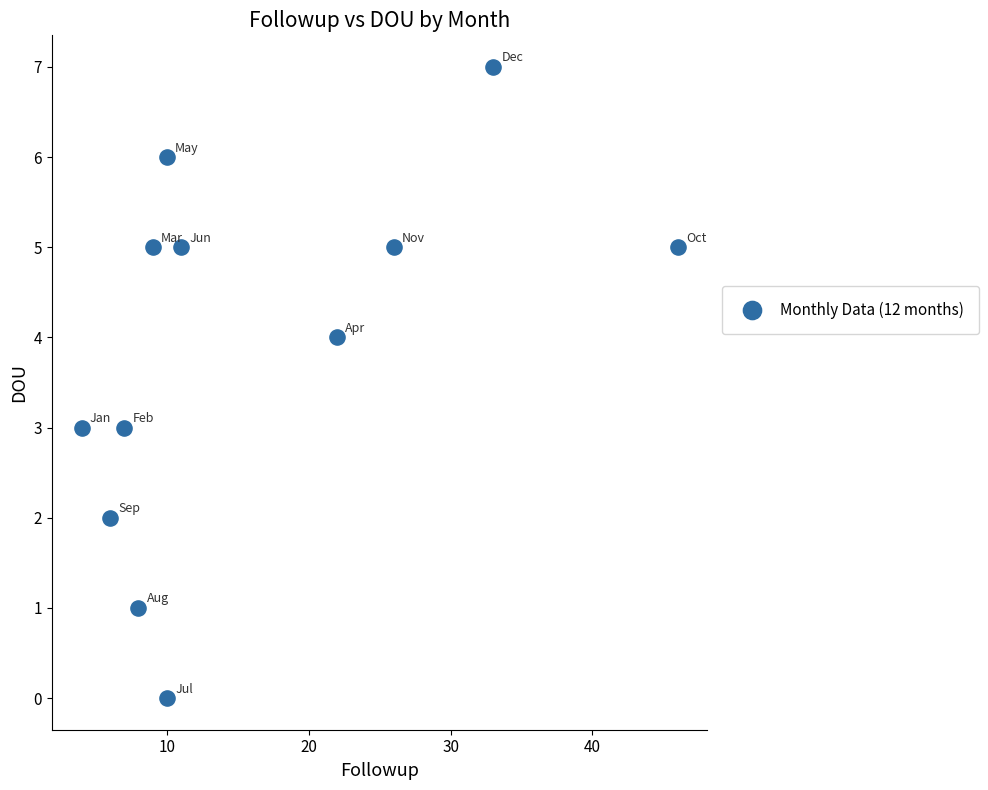

What is the range of X values (max minus min)?

42